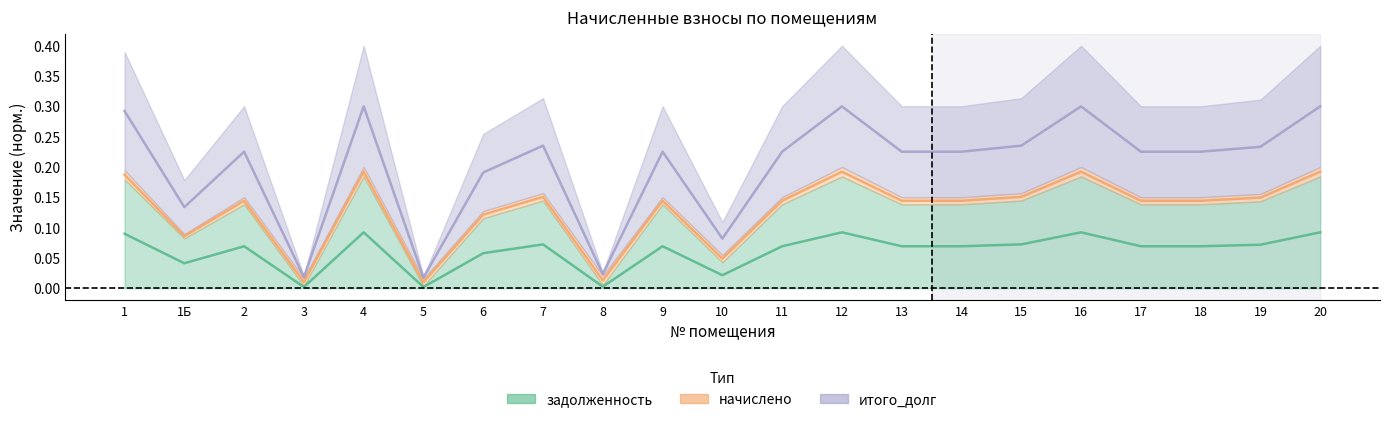

What is the greatest value displayed?

0.3